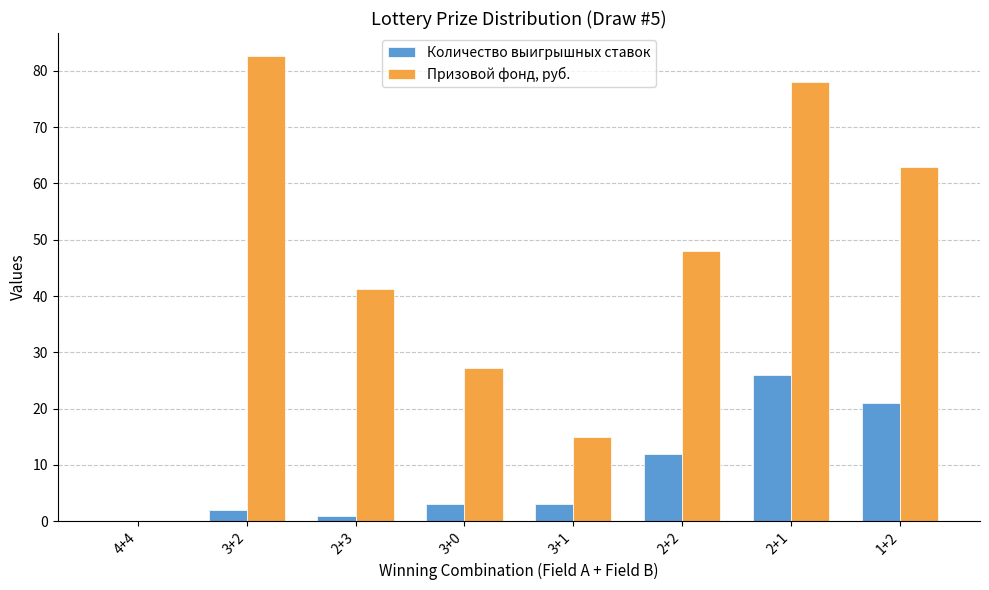

How many series are shown in this chart?

2